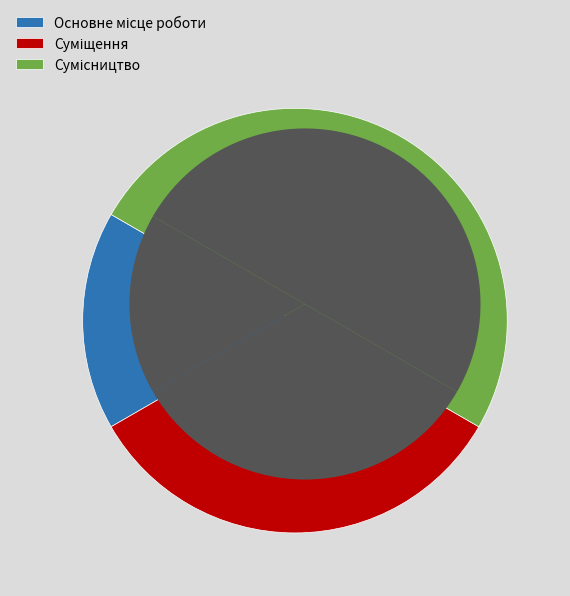

What percentage is the Сумісництво slice, to the nearest percent?

50%